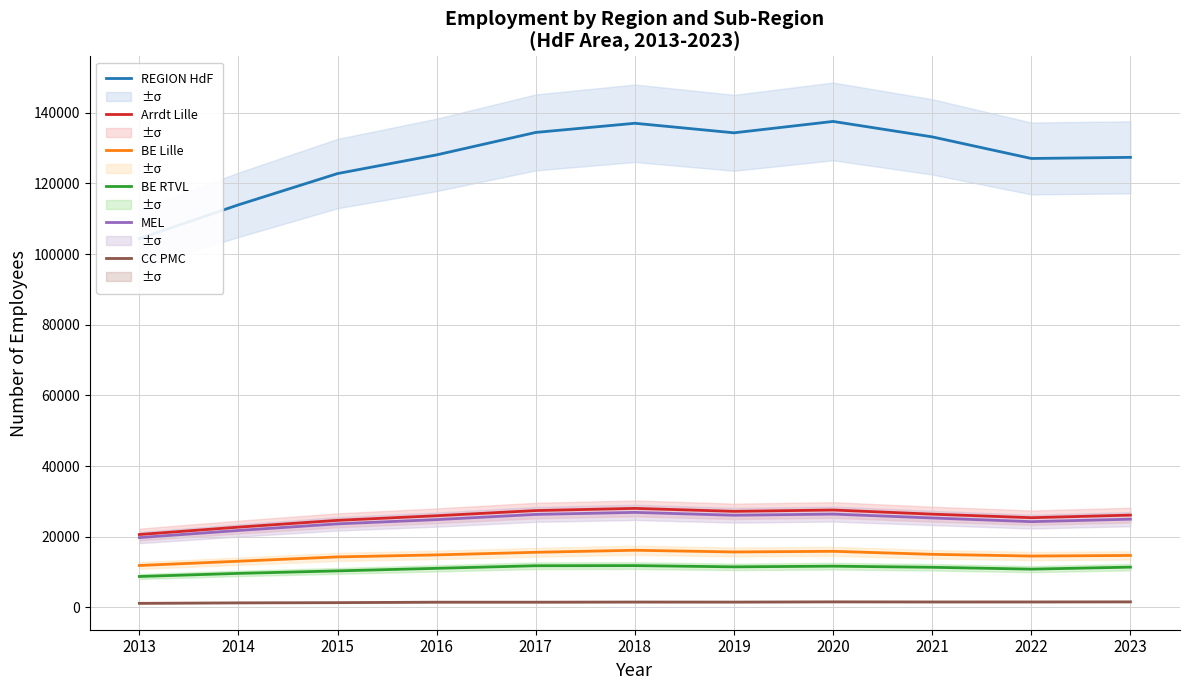

What value does the CC PMC series have at 2013, to the nearest 5?

1170